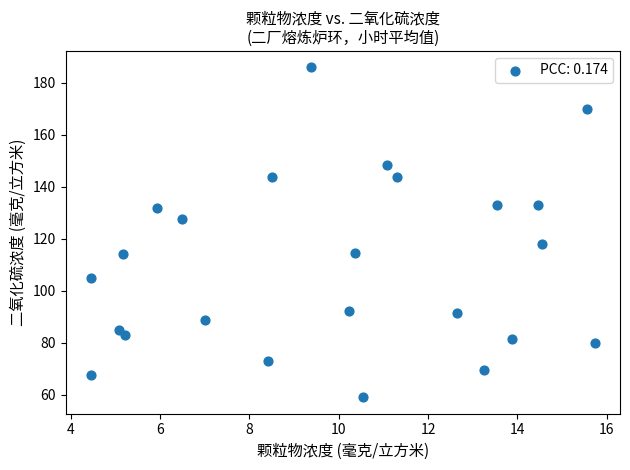

What is the range of X values (max minus min)?

11.3